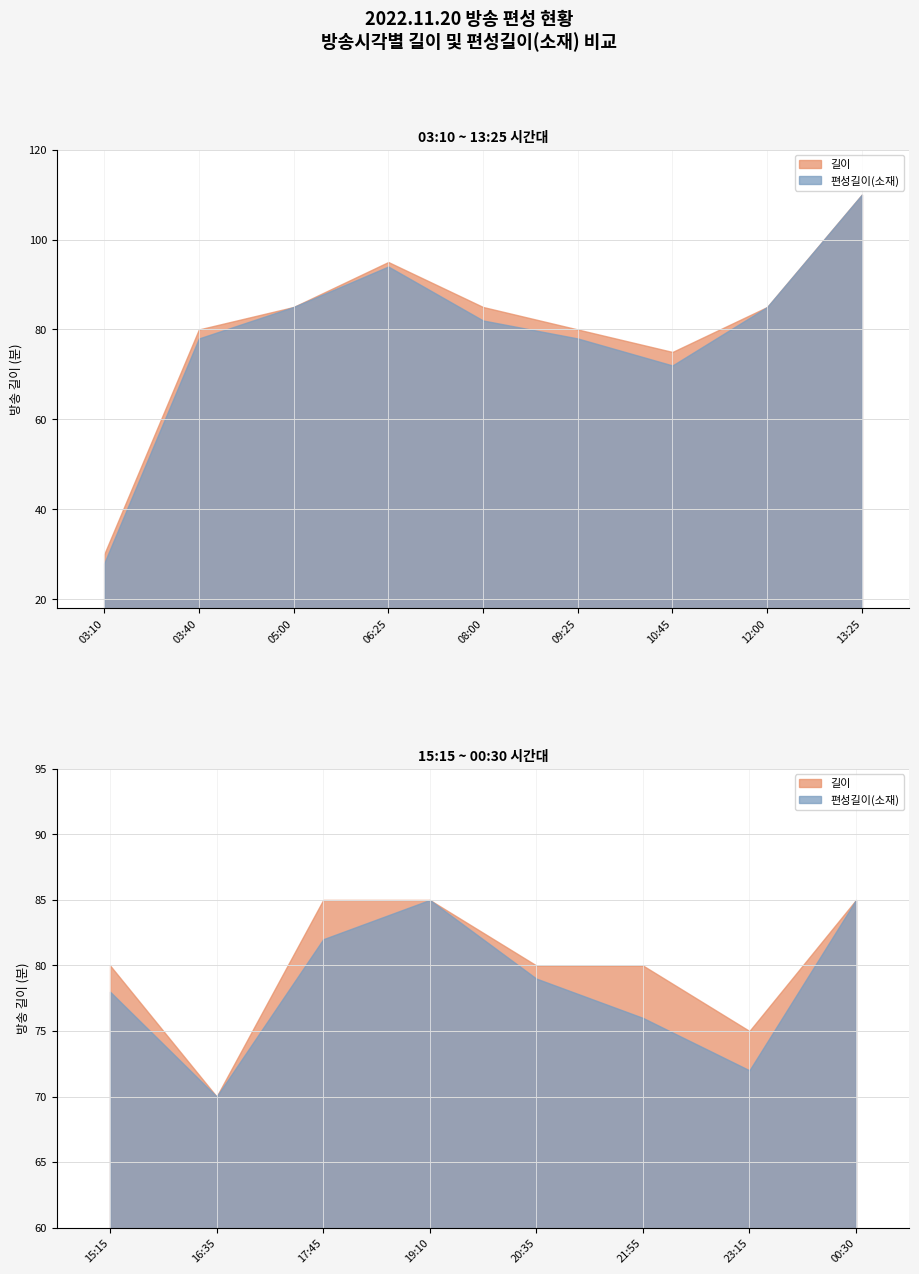

What is the label of the 13th point from the right?

08:00